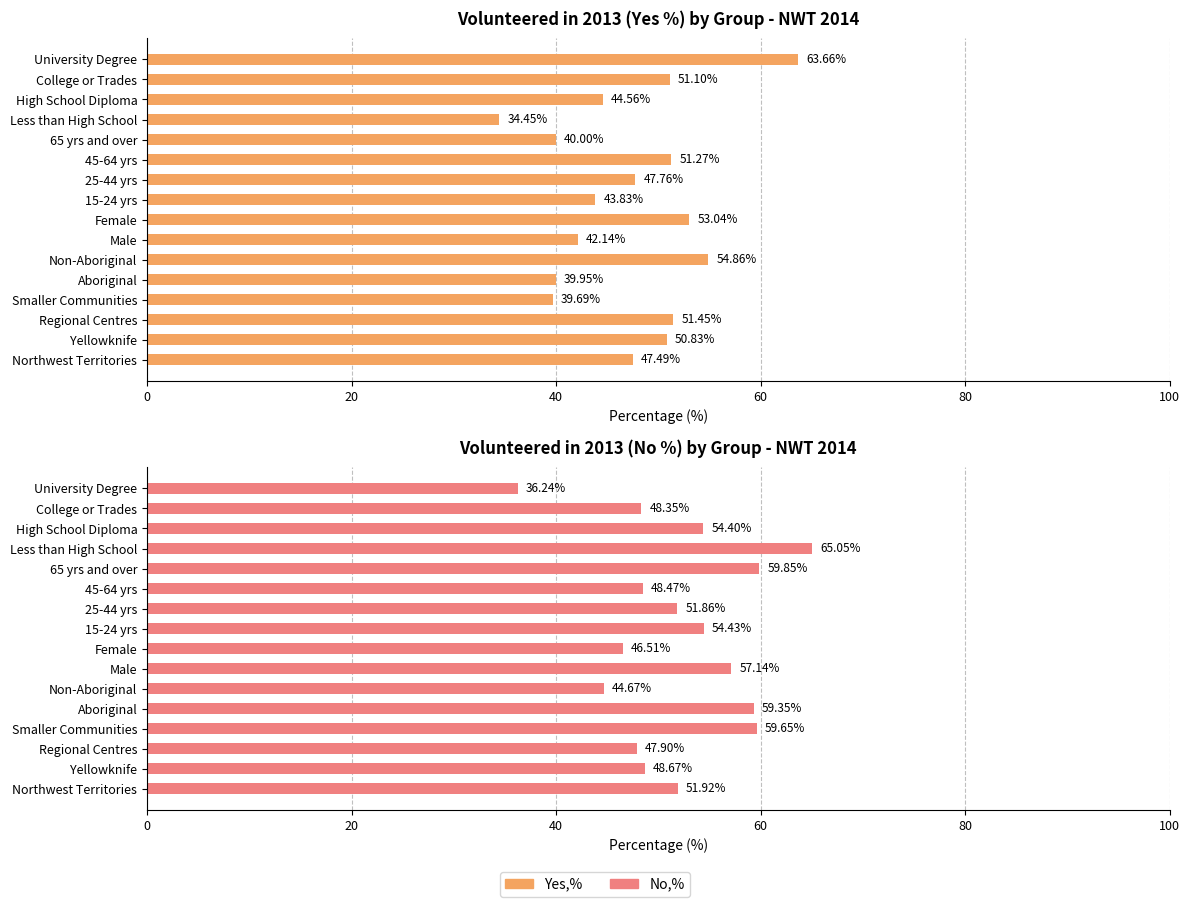

Count the number of categories in the chart.

16